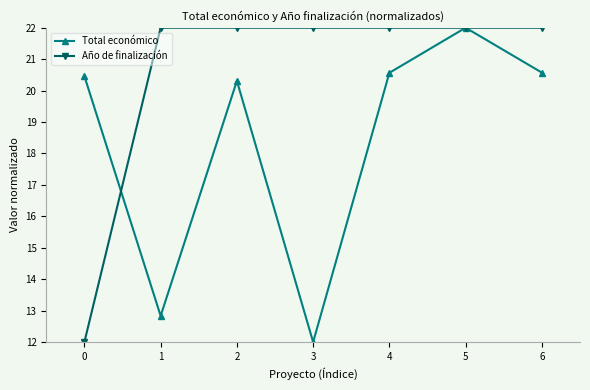

True or false: Año de finalización and Total económico intersect in this chart.

True